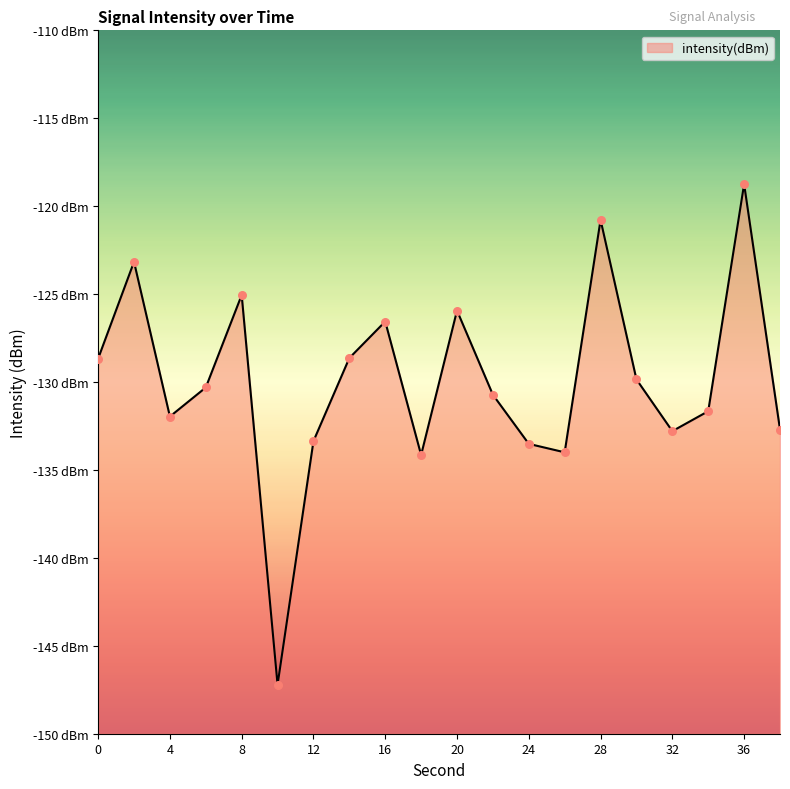

Between 36 and 10, which is larger?

36